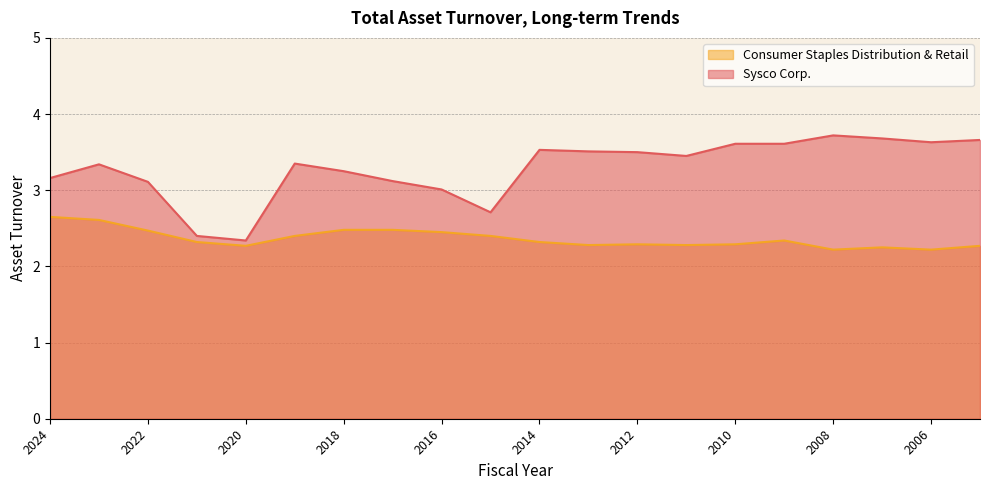

The Consumer Staples Distribution & Retail series shows 2.6 at 2024. True or false?

True